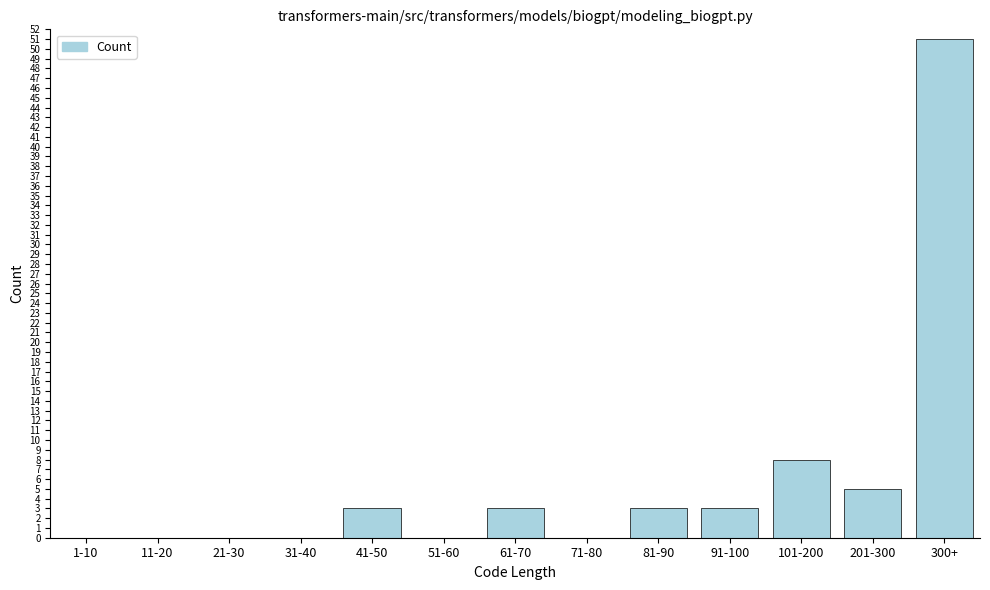

Reading left to right, list all the values displayed in this chart.

1-10=0	11-20=0	21-30=0	31-40=0	41-50=3	51-60=0	61-70=3	71-80=0	81-90=3	91-100=3	101-200=8	201-300=5	300+=51